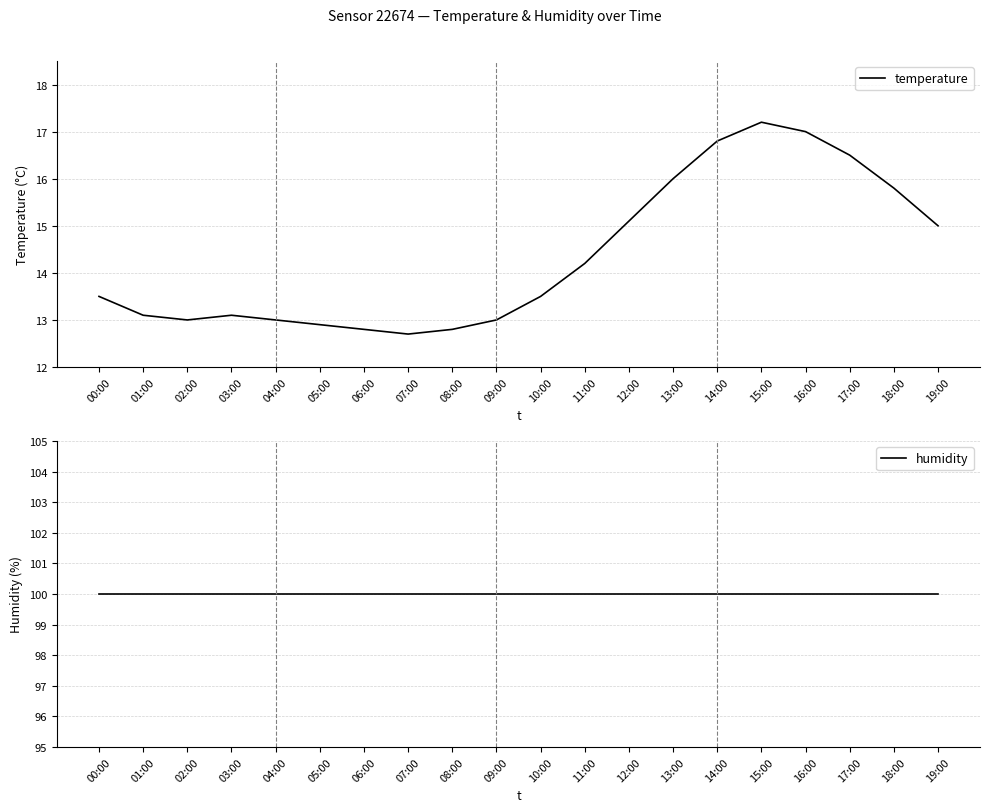

True or false: temperature has more than 2 points higher than both neighbors.

False